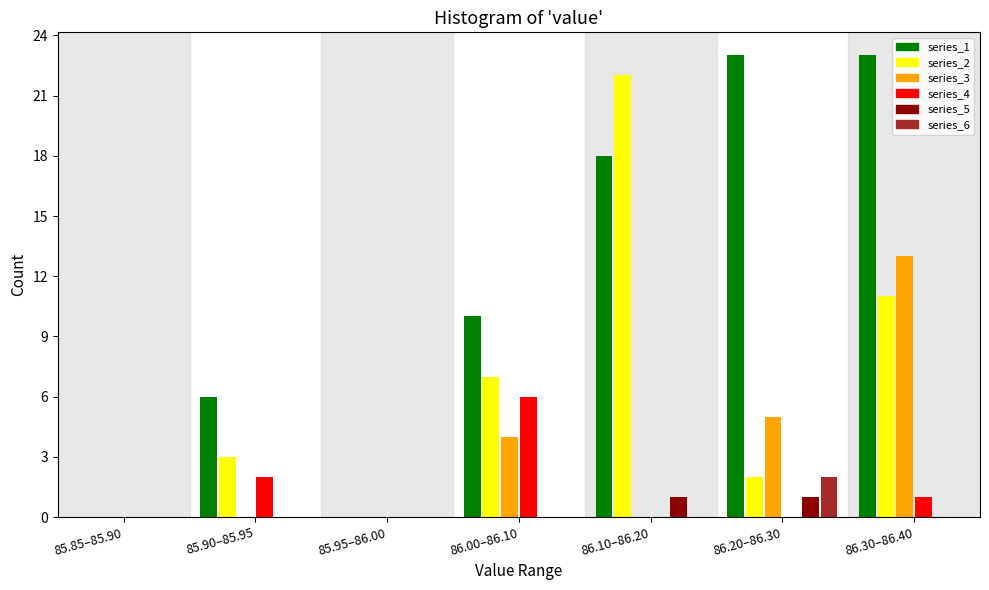

Which series changed the most between 86.00–86.10 and 86.20–86.30?

series_1